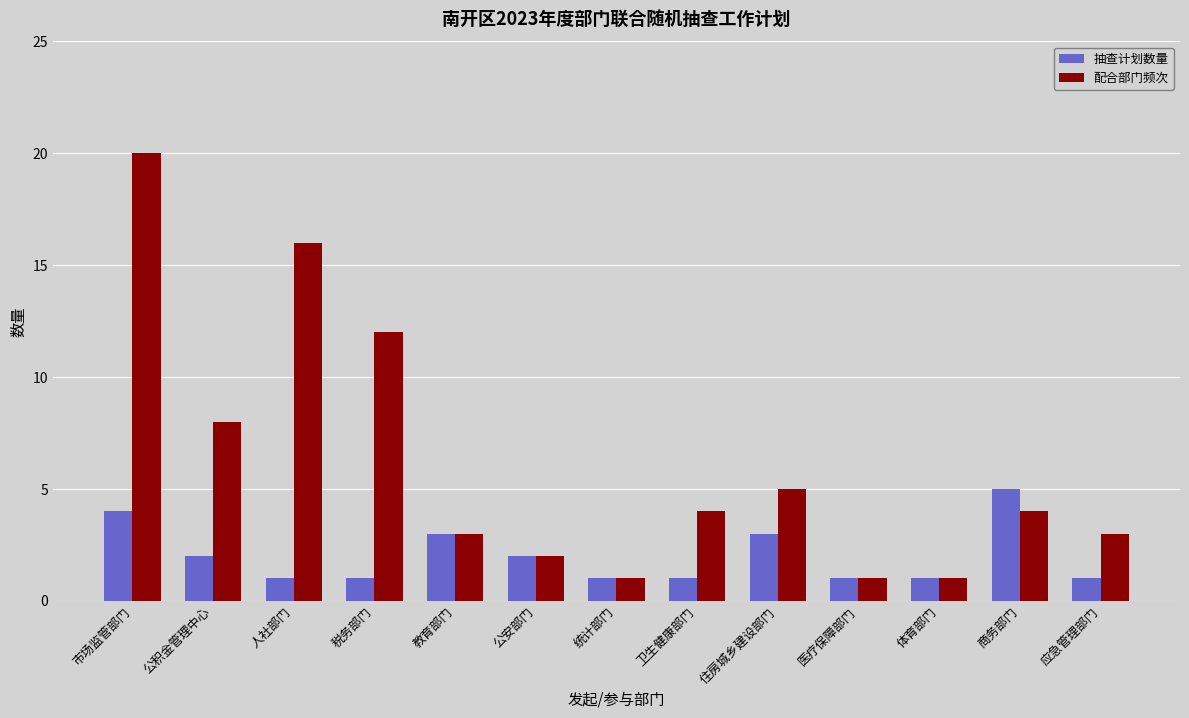

Which series changed the most between 公积金管理中心 and 税务部门?

配合部门频次